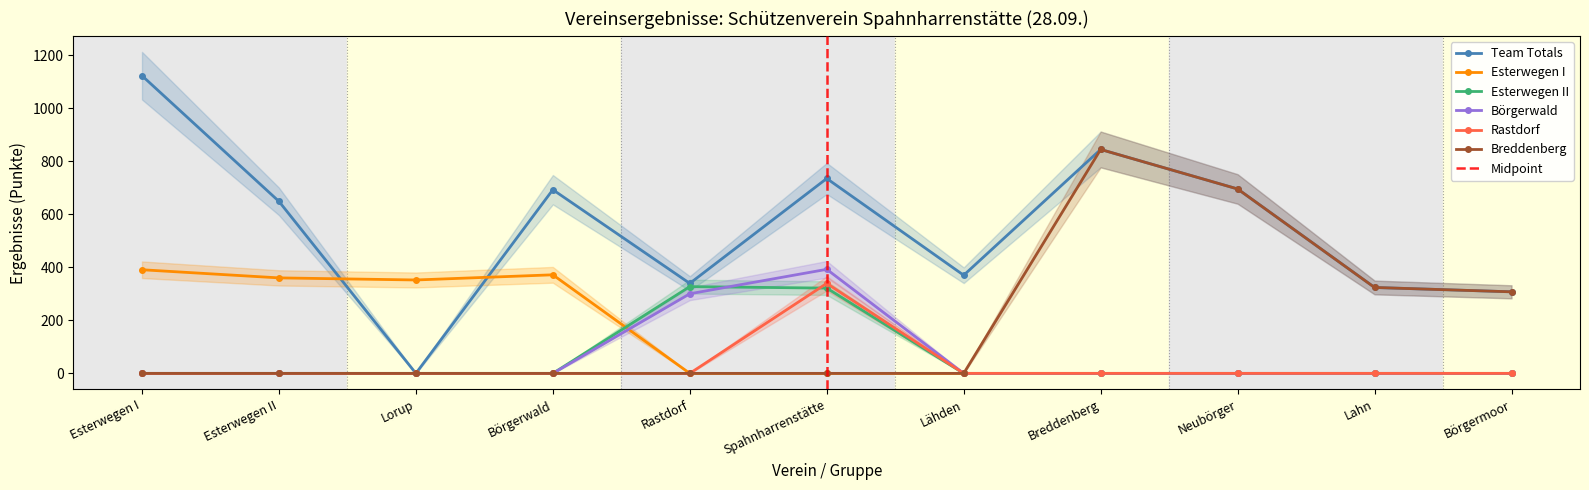

How many values in Esterwegen II are above zero?

2